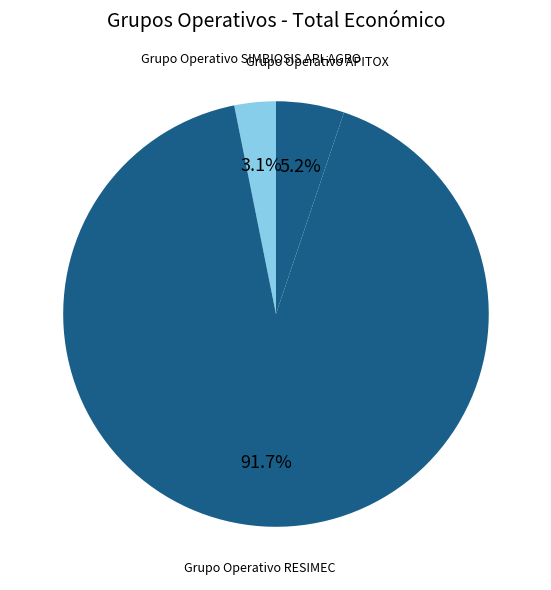

Rank the categories by value from highest to lowest.

Grupo Operativo RESIMEC, Grupo Operativo APITOX, Grupo Operativo SIMBIOSIS API-AGRO